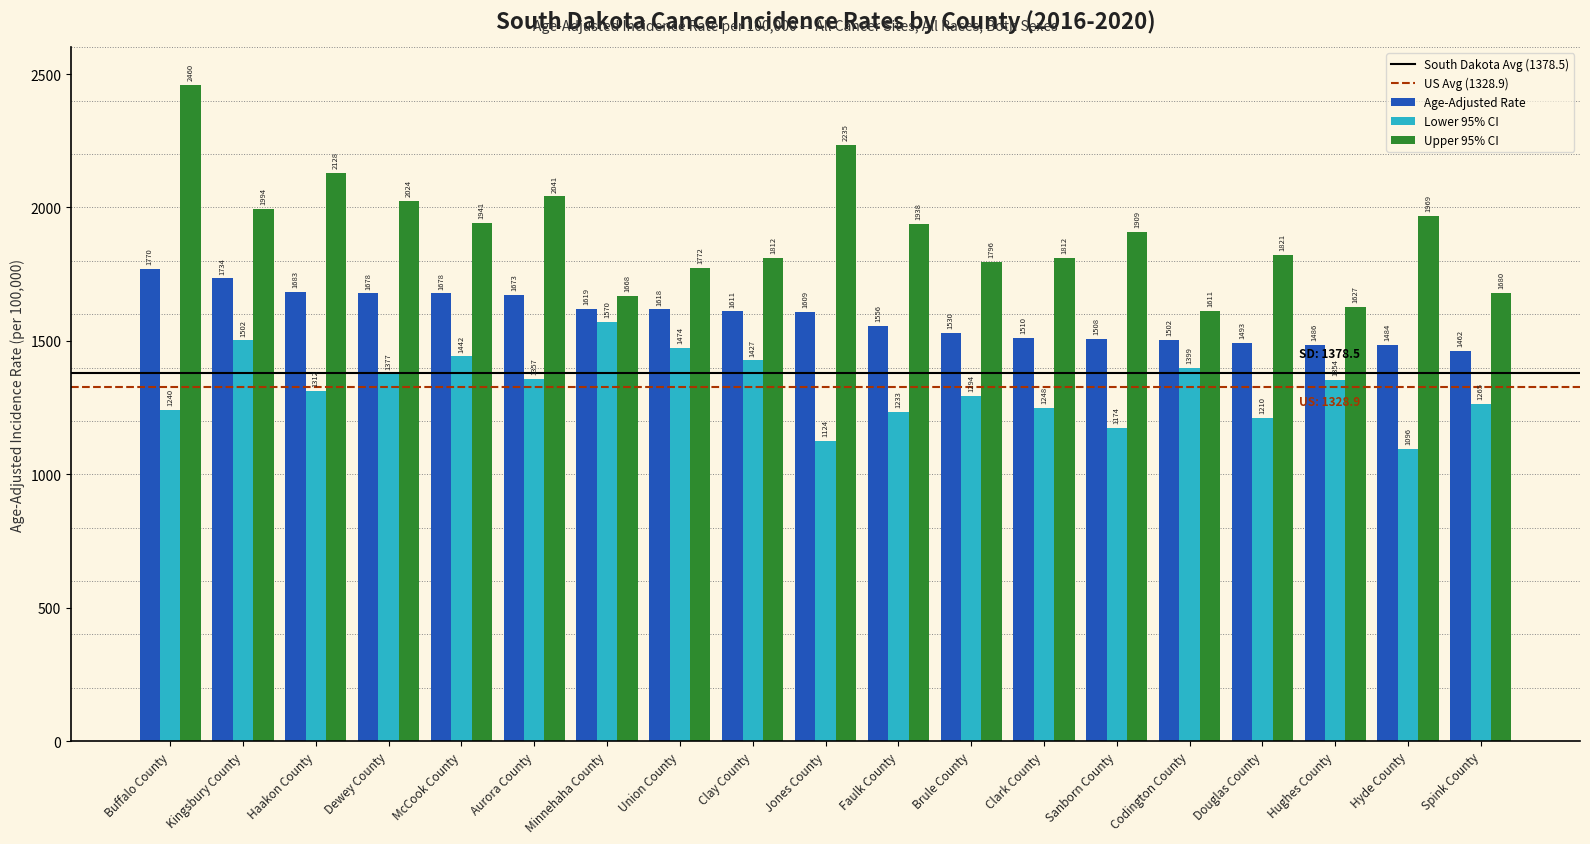

Is it true that Upper 95% CI equals 3964.0 at Buffalo County?

False